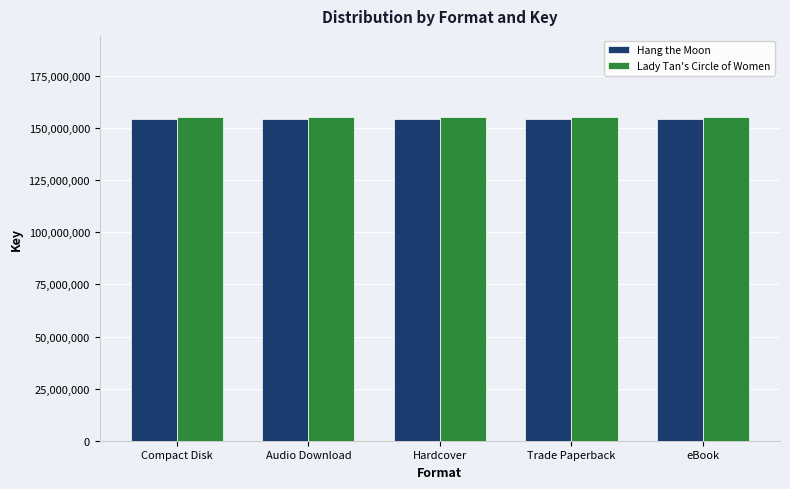

What value does the Lady Tan's Circle of Women series have at eBook?

155396977